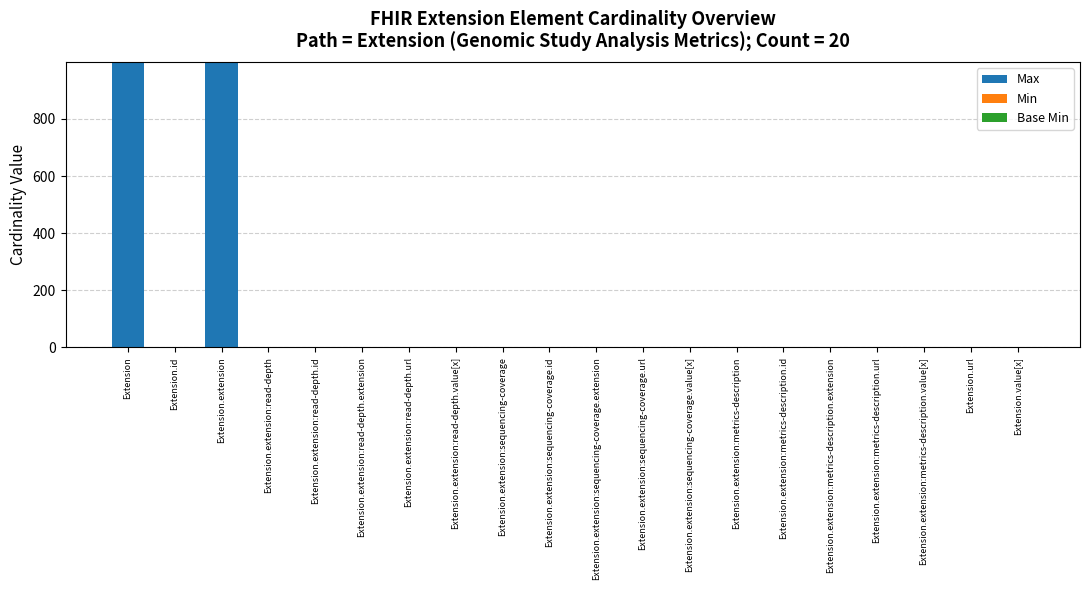

Does the chart contain stacked bars?

Yes